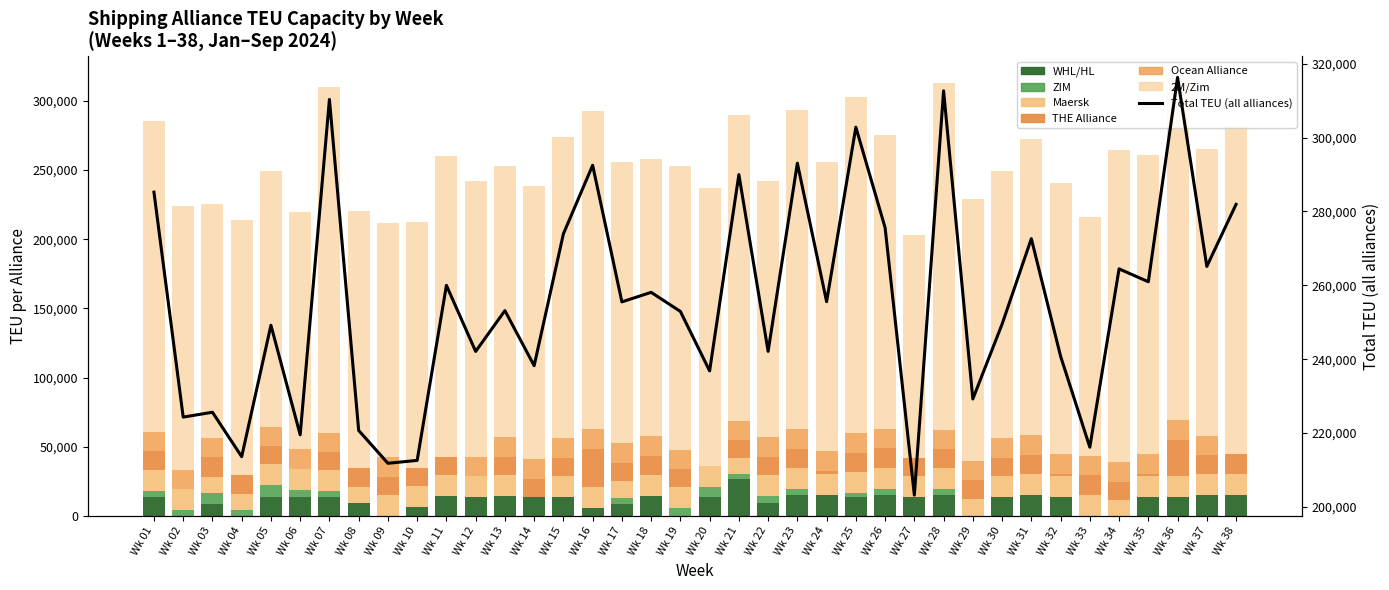

What are all the series names shown in the legend?

2M/Zim, THE Alliance, Ocean Alliance, WHL/HL, Maersk, ZIM